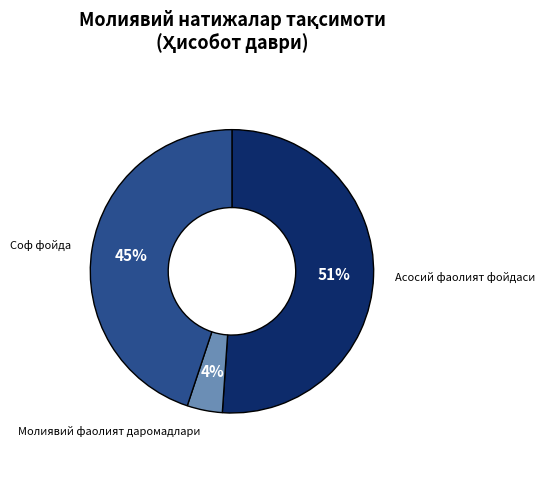

To the nearest percent, what percentage of the pie is Молиявий фаолият даромадлари?

4%